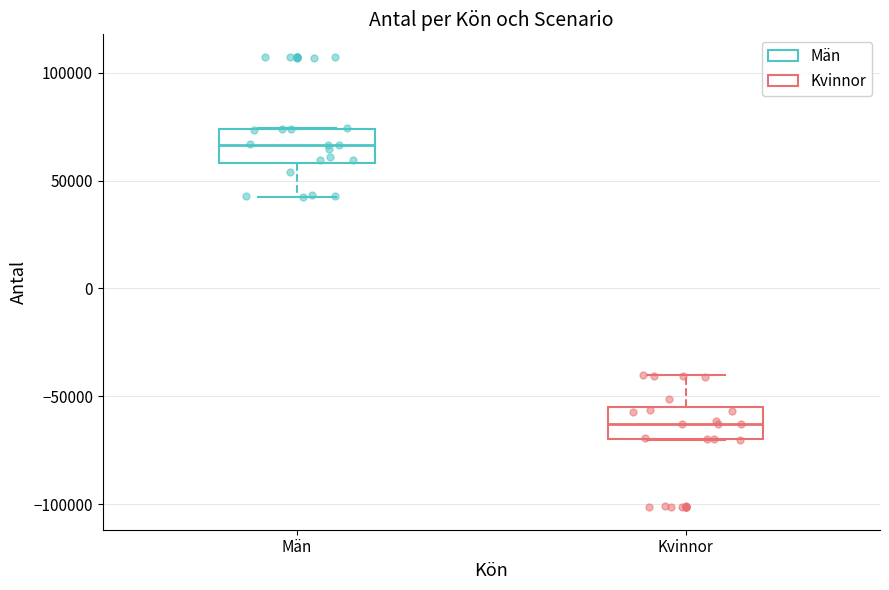

Reading left to right, transcribe this box plot: for each box, give where its median line is, the range the box spans, and where its two whiskers end, as read against the y-axis. The values are not printed on the chart, so give them approximately, as read against the axis.

Män: median 65000, box 60000 to 75000, whiskers 40000 to 75000
Kvinnor: median -65000, box -70000 to -55000, whiskers -70000 to -40000